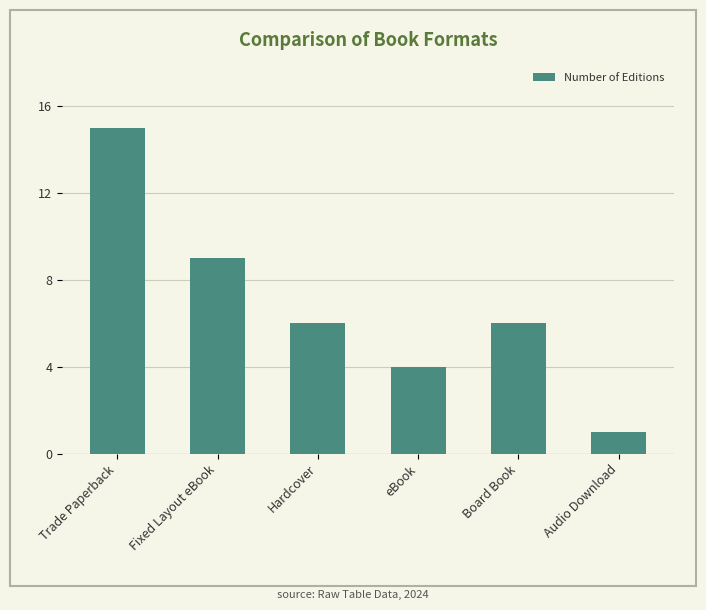

What is the maximum value shown in the chart?

15